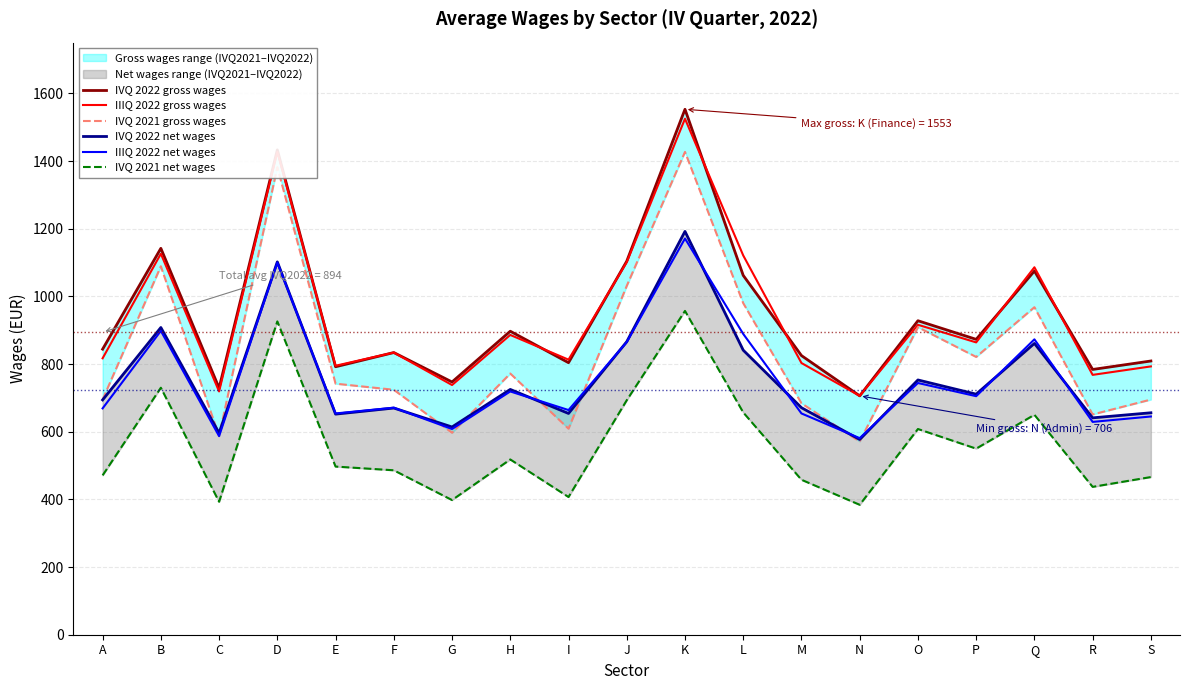

Reading left to right, transcribe all the data shown in this chart.

IVQ 2022 gross wages: A=844	B=1142	C=729	D=1433	E=792	F=834	G=747	H=897	I=804	J=1104	K=1553	L=1062	M=825	N=706	O=928	P=873	Q=1075	R=784	S=809
IIIQ 2022 gross wages: A=817	B=1126	C=719	D=1427	E=795	F=834	G=738	H=886	I=813	J=1101	K=1525	L=1121	M=803	N=706	O=916	P=864	Q=1086	R=768	S=793
IVQ 2021 gross wages: A=695	B=1089	C=587	D=1382	E=742	F=724	G=597	H=772	I=609	J=1031	K=1427	L=980	M=684	N=571	O=909	P=821	Q=968	R=651	S=695
IVQ 2022 net wages: A=694	B=908	C=596	D=1102	E=652	F=670	G=614	H=725	I=654	J=866	K=1192	L=841	M=671	N=577	O=753	P=711	Q=861	R=641	S=656
IIIQ 2022 net wages: A=669	B=898	C=587	D=1100	E=654	F=671	G=608	H=719	I=664	J=865	K=1171	L=889	M=654	N=581	O=744	P=705	Q=873	R=629	S=645
IVQ 2021 net wages: A=471	B=730	C=393	D=926	E=497	F=486	G=398	H=518	I=407	J=693	K=957	L=657	M=458	N=384	O=608	P=550	Q=650	R=437	S=466